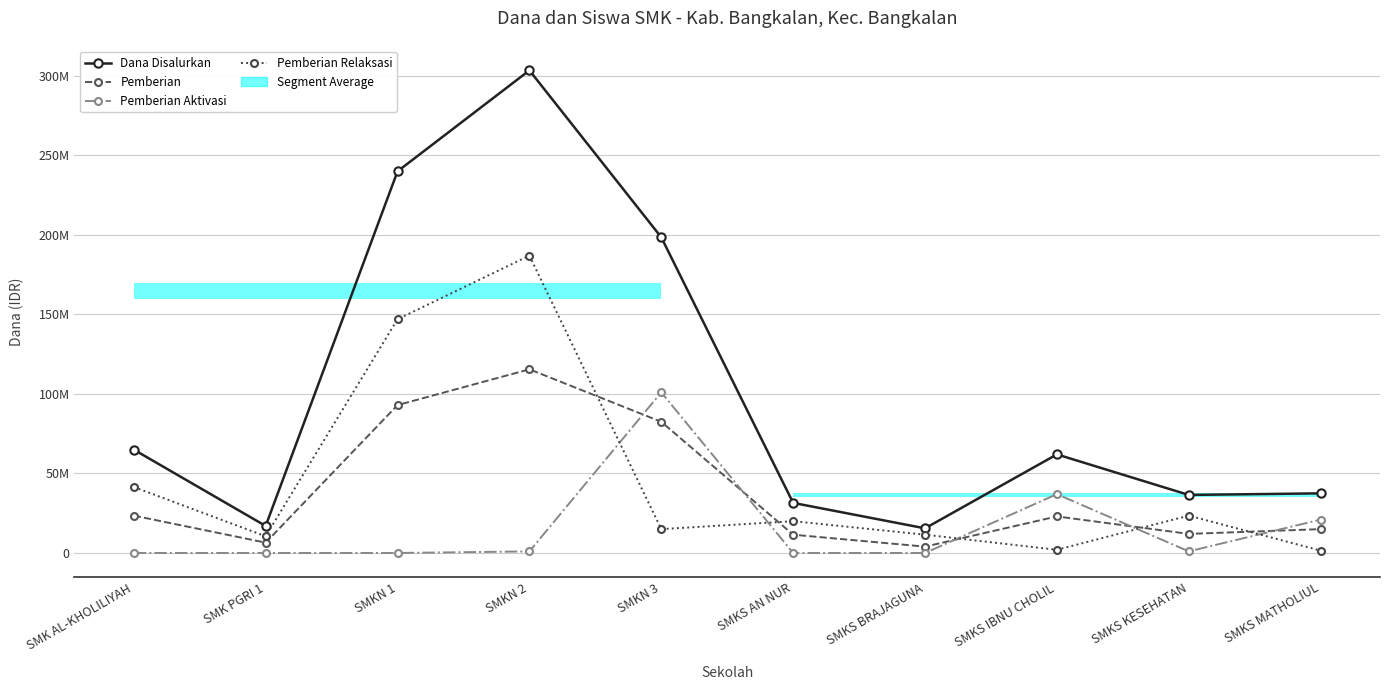

At how many categories does at least one series exceed 68376865?

3